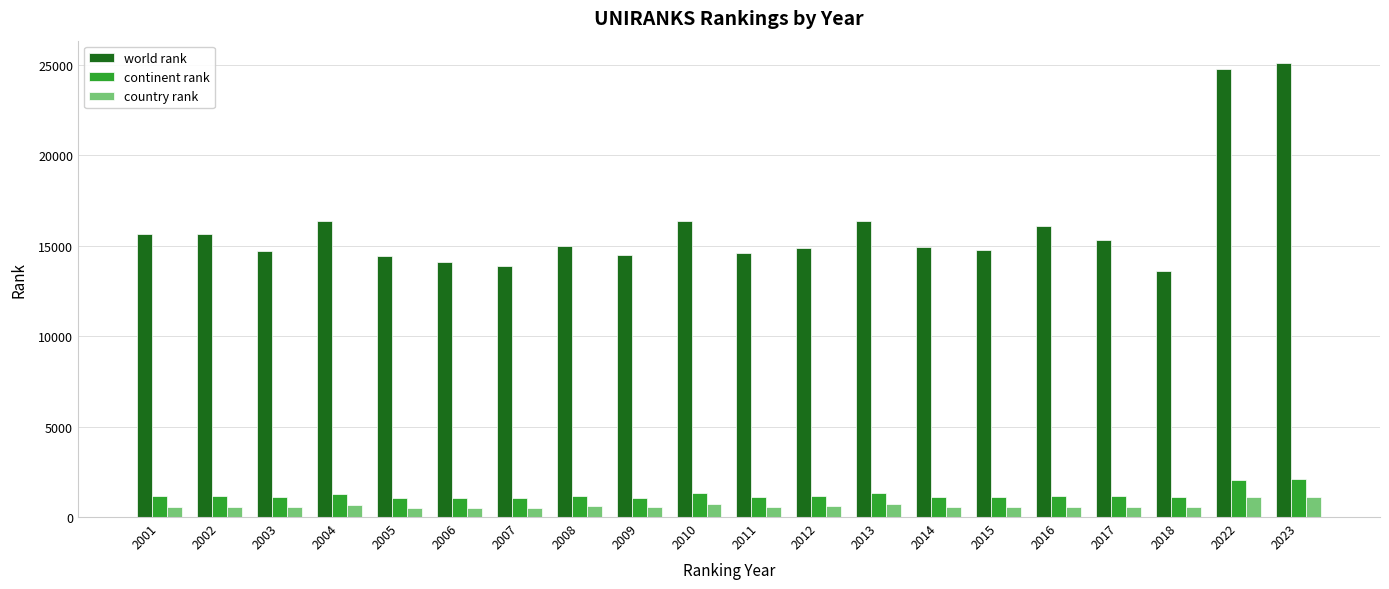

What are all the series names shown in the legend?

world rank, continent rank, country rank